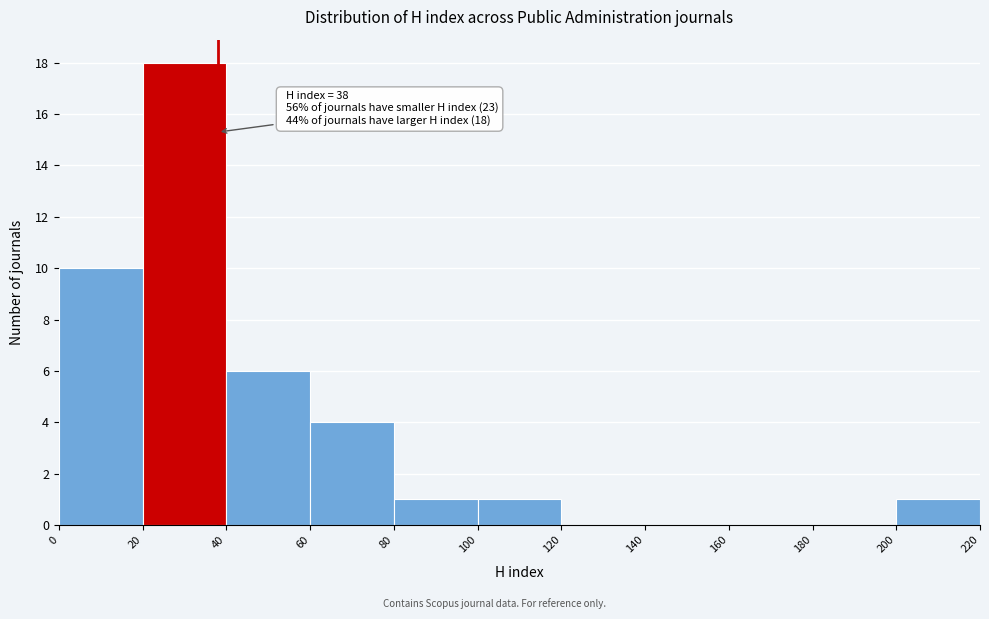

Over which range of the x-axis is the bar tallest?

20 to 40